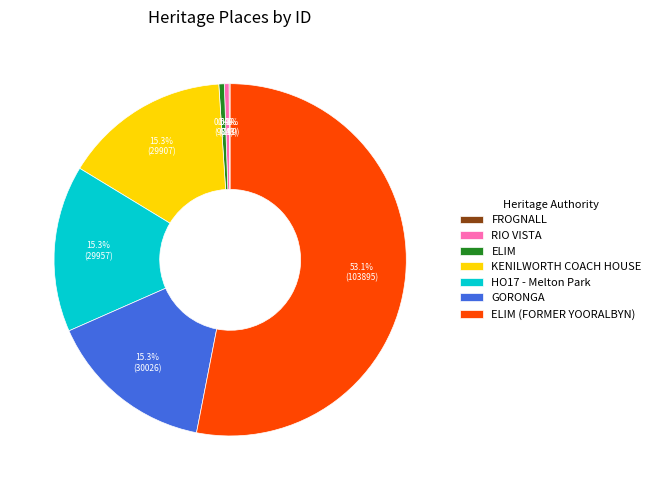

What percentage is NOT represented by RIO VISTA?

99.6%